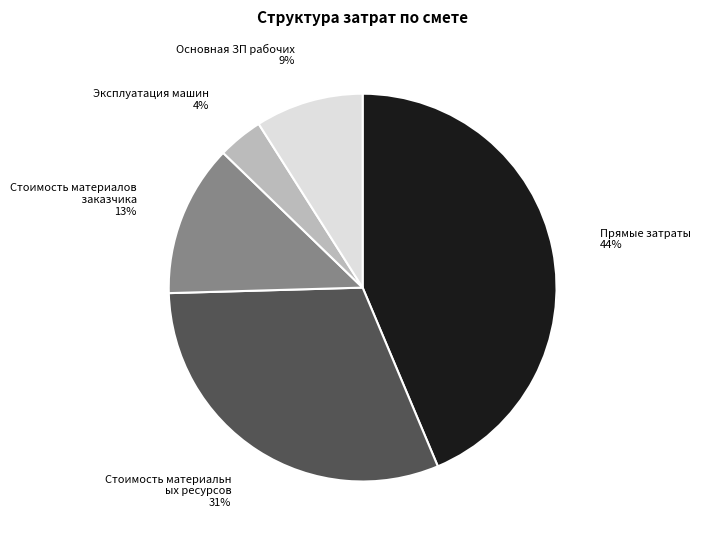

Does any single category account for the majority?

No